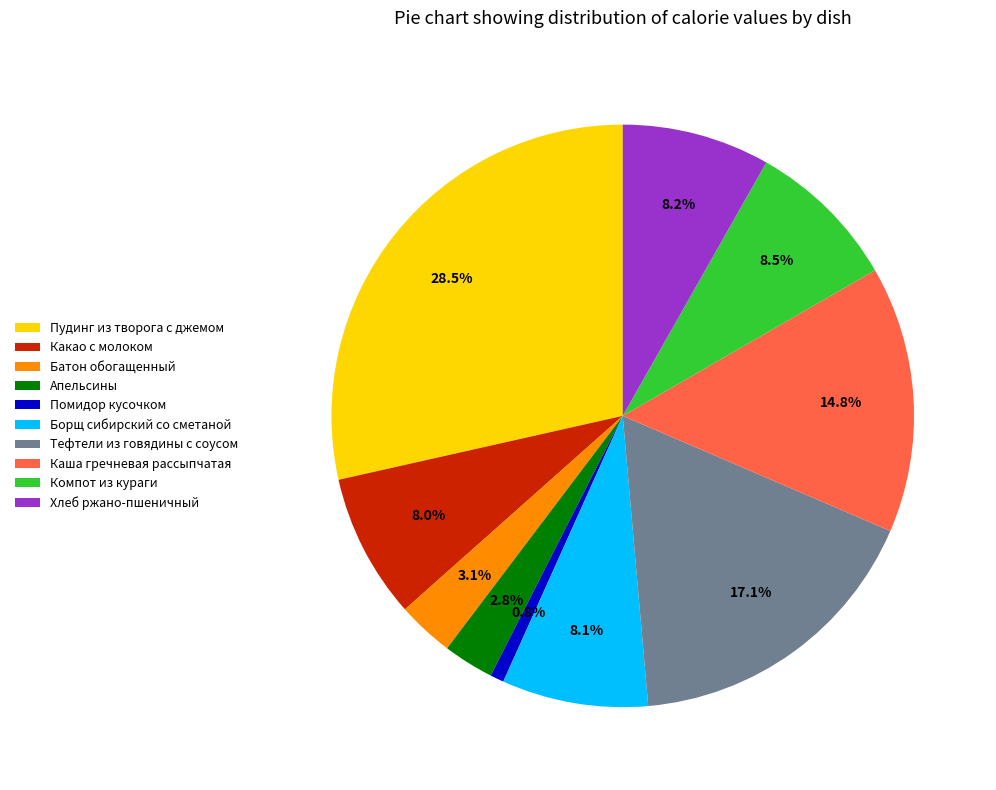

What percentage is the Борщ сибирский со сметаной slice, to the nearest percent?

8%